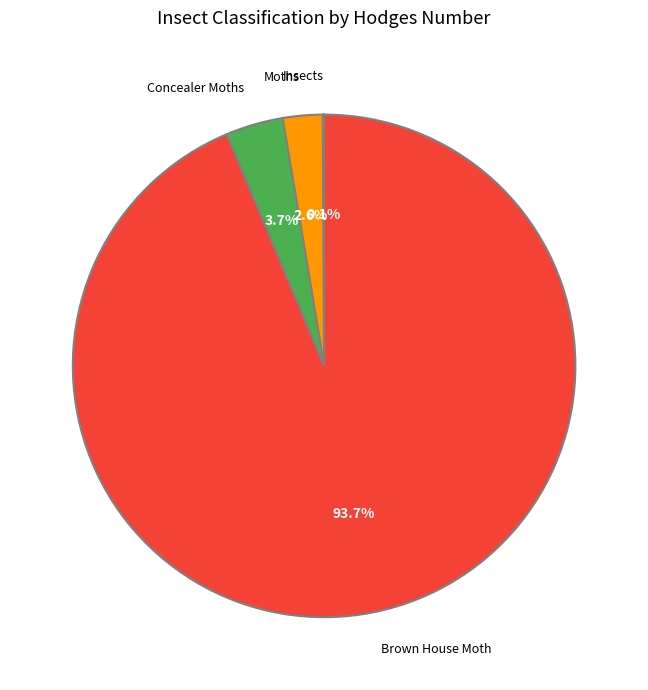

Which slice represents more than half of the pie?

Brown House Moth